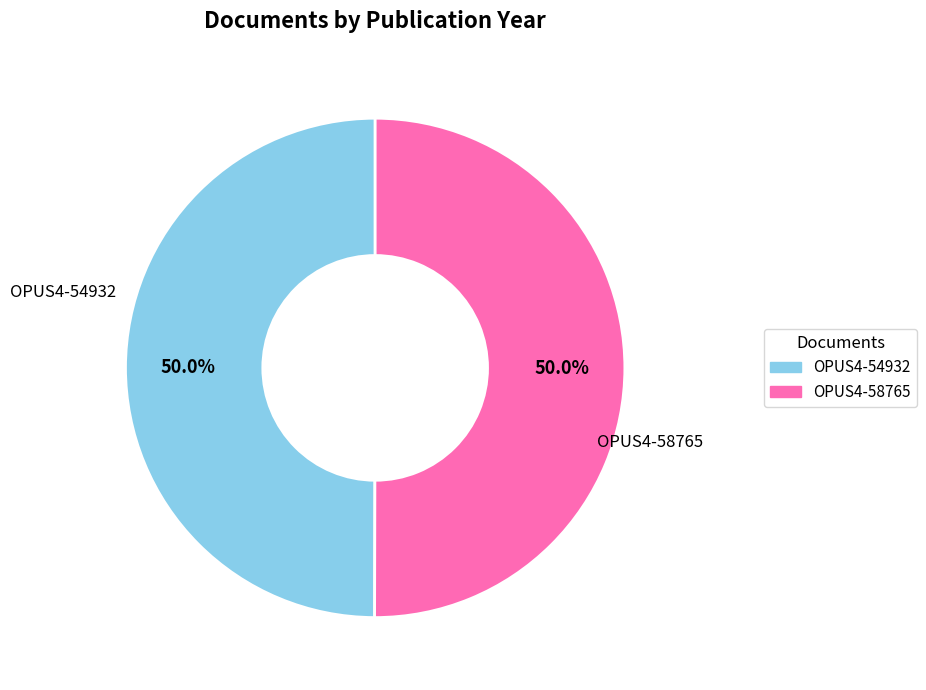

Count the number of slices in the pie.

2